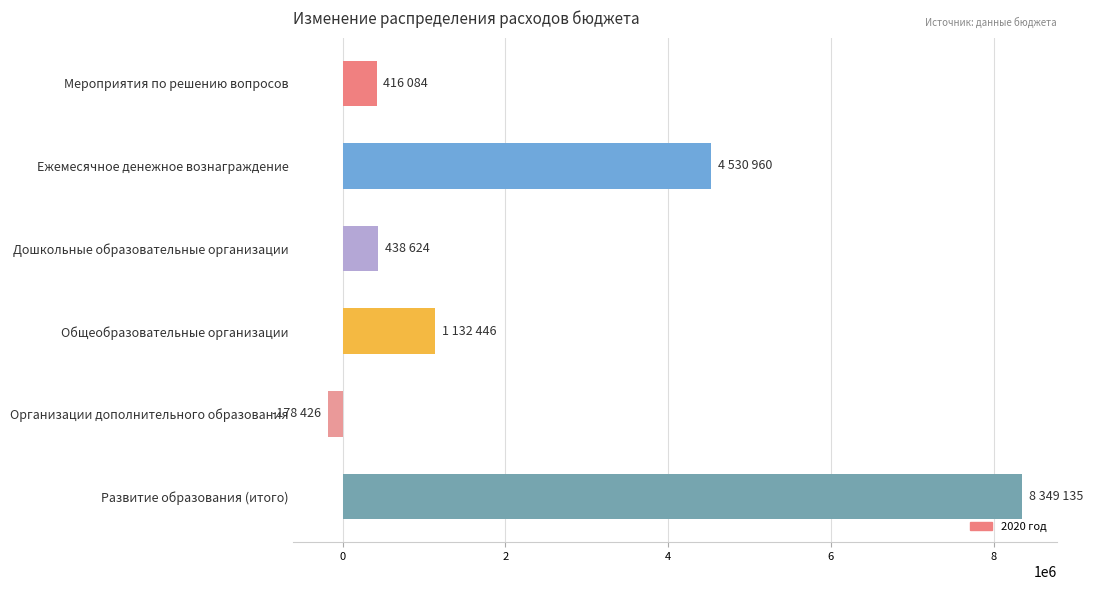

What is the difference between the values at Мероприятия по решению вопросов and Общеобразовательные организации?

716361.5